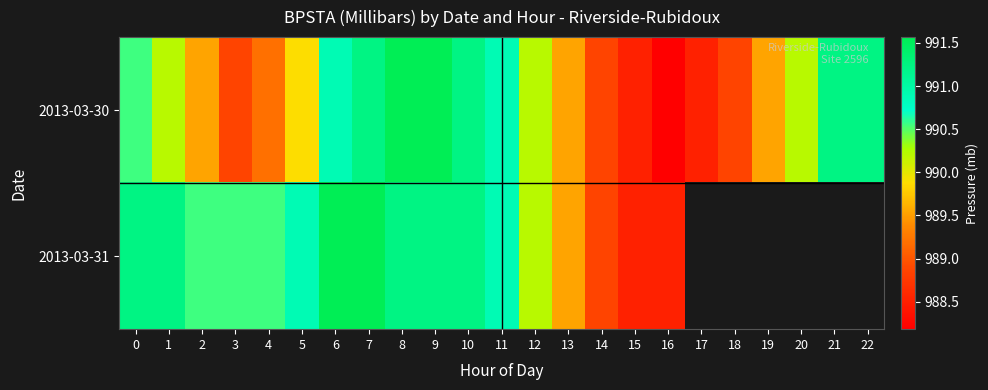

What is the sum of the 2013-03-31 values at 6 and 14?

1980.4